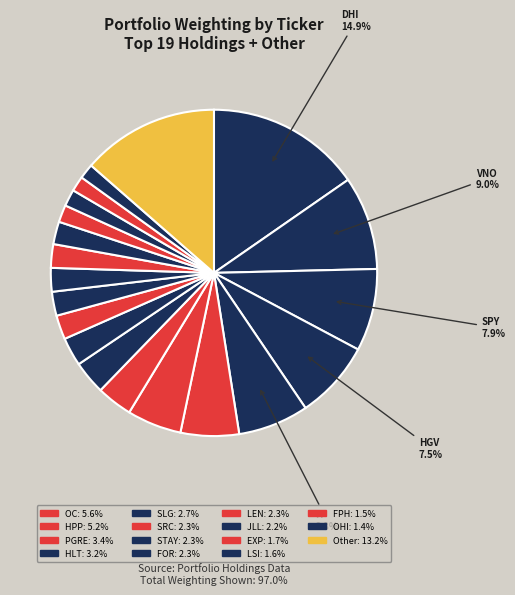

Does OHI represent more than half of the total?

No